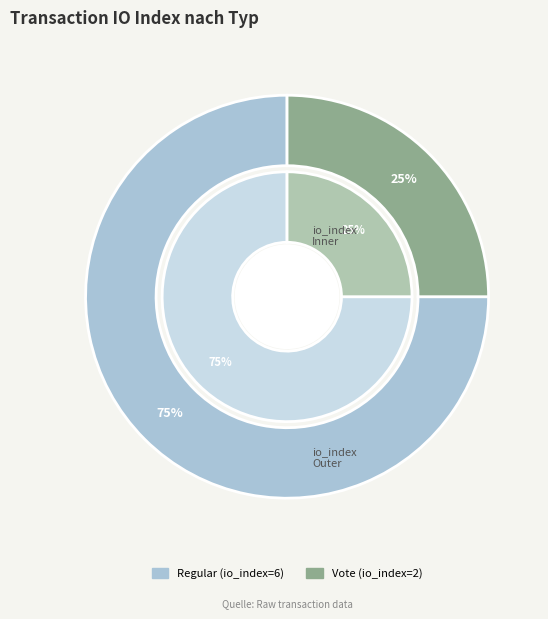

What percentage is the Vote slice, to the nearest percent?

25%